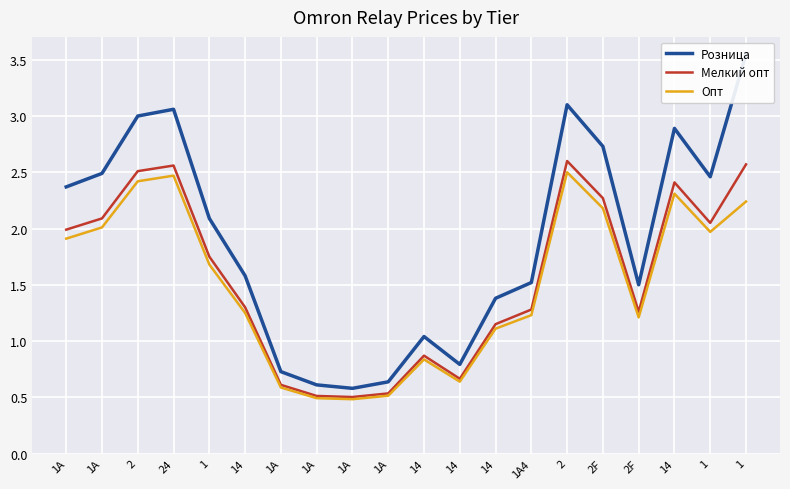

Is it true that Опт equals 1.2 at 2F?

True